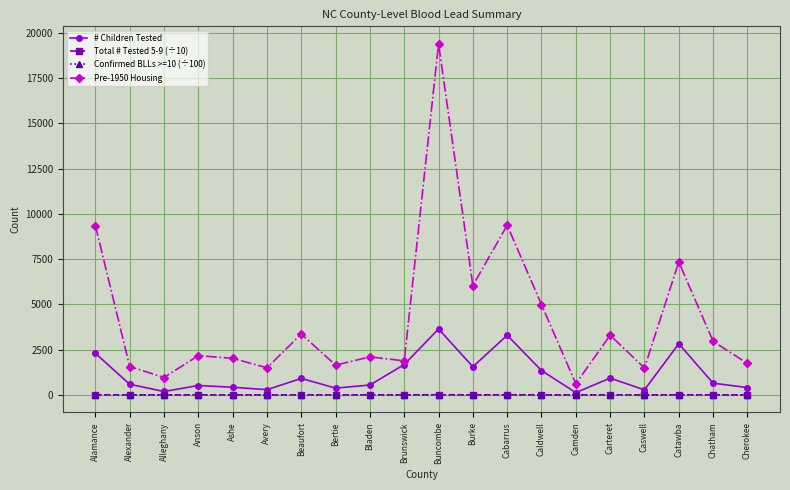

Which series changed the most between Anson and Cherokee?

Pre-1950 Housing